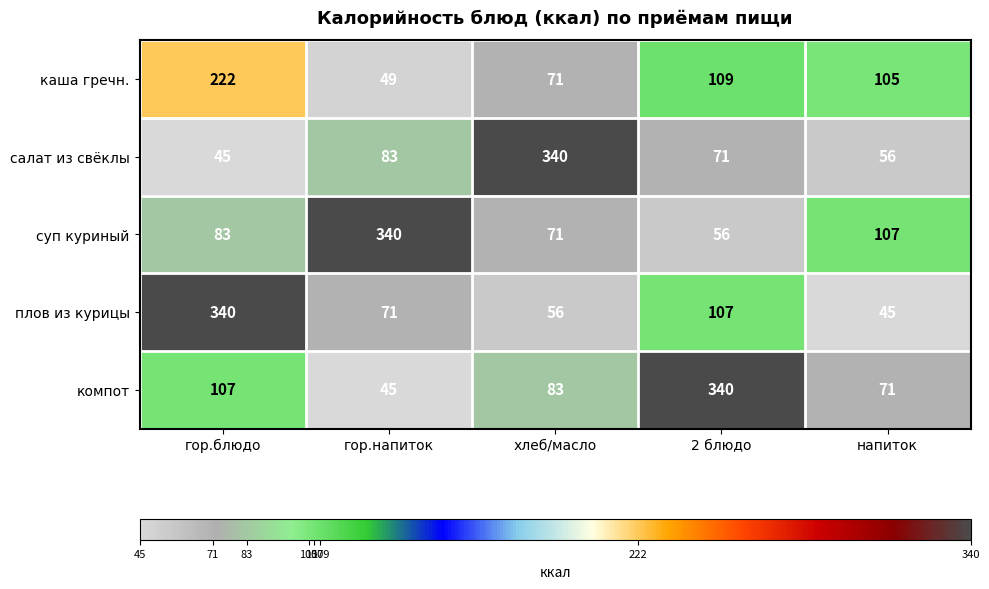

Reading left to right, list all the values displayed in this chart.

каша гречн.: 222	49	71	109	105
салат из свёклы: 45	83	340	71	56
суп куриный: 83	340	71	56	107
плов из курицы: 340	71	56	107	45
компот: 107	45	83	340	71